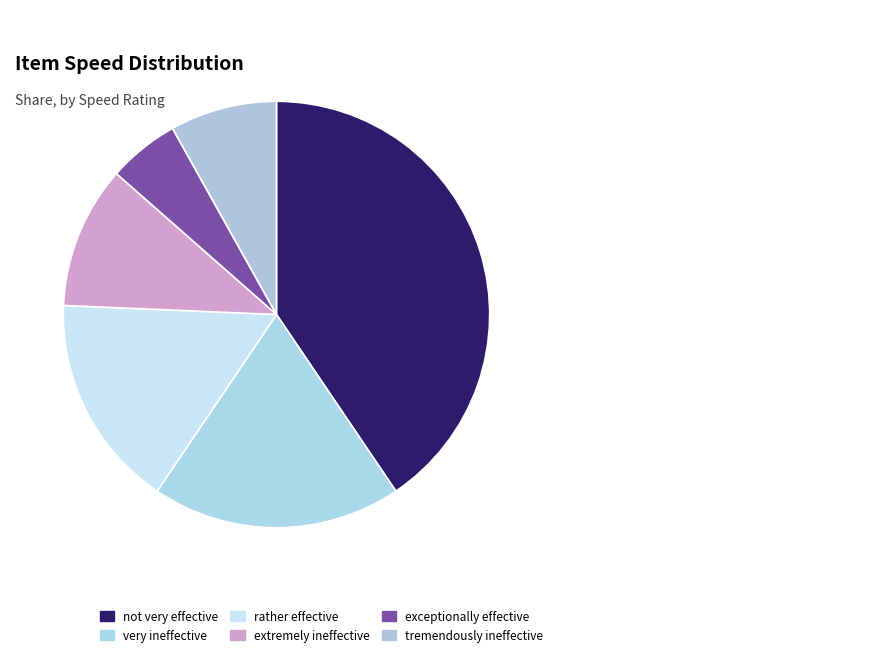

Does exceptionally effective account for over 50% of the chart?

No